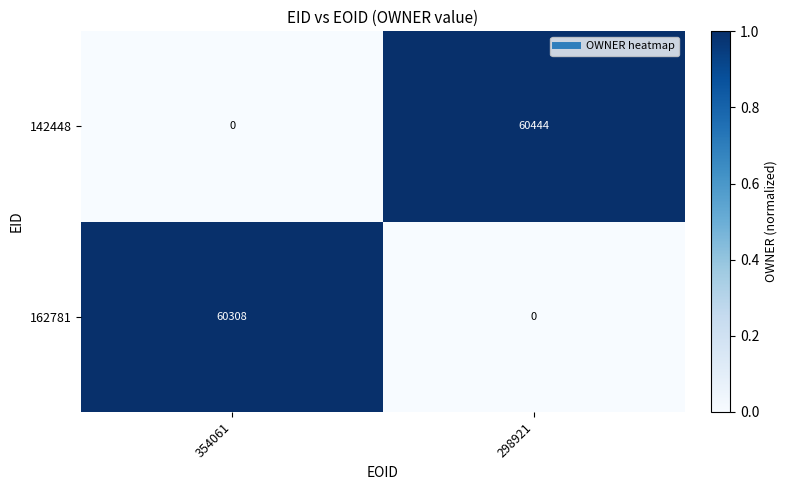

Rank the series by their maximum value, from lowest to highest.

162781, 142448